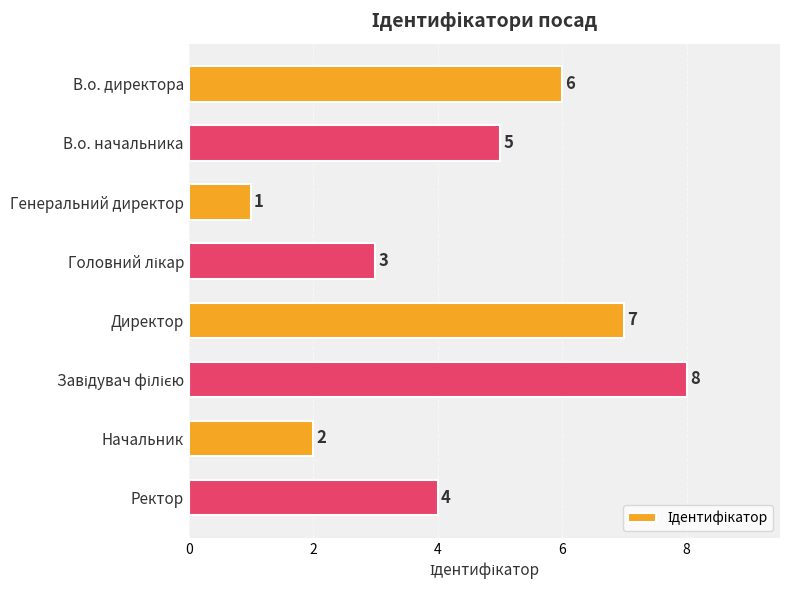

Which category has the lowest value across all series?

Генеральний директор